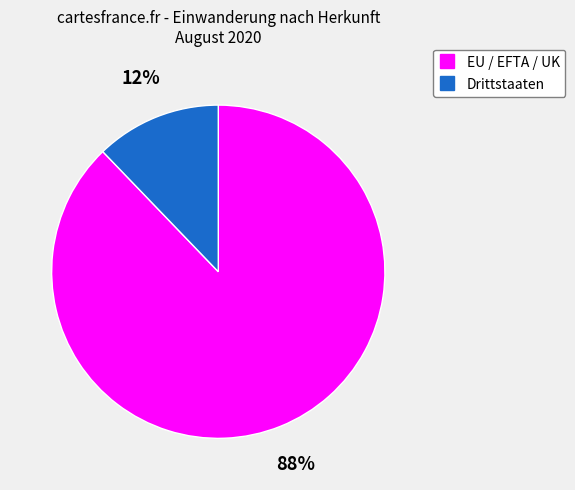

What percentage is the Drittstaaten slice, to the nearest percent?

12%